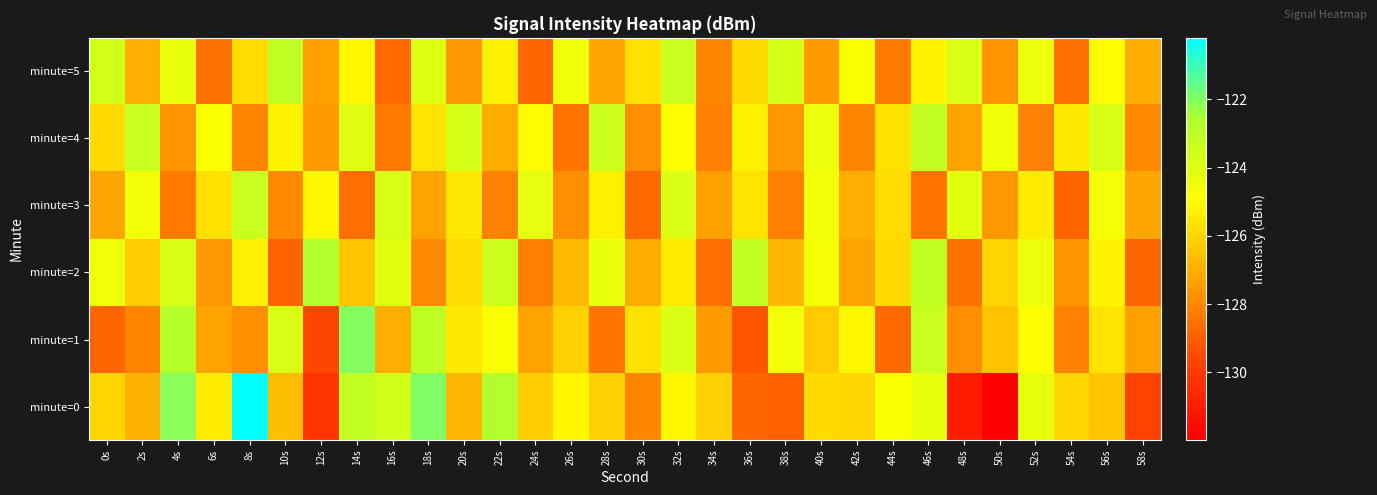

What is the total value across all series at 38s?

-759.8